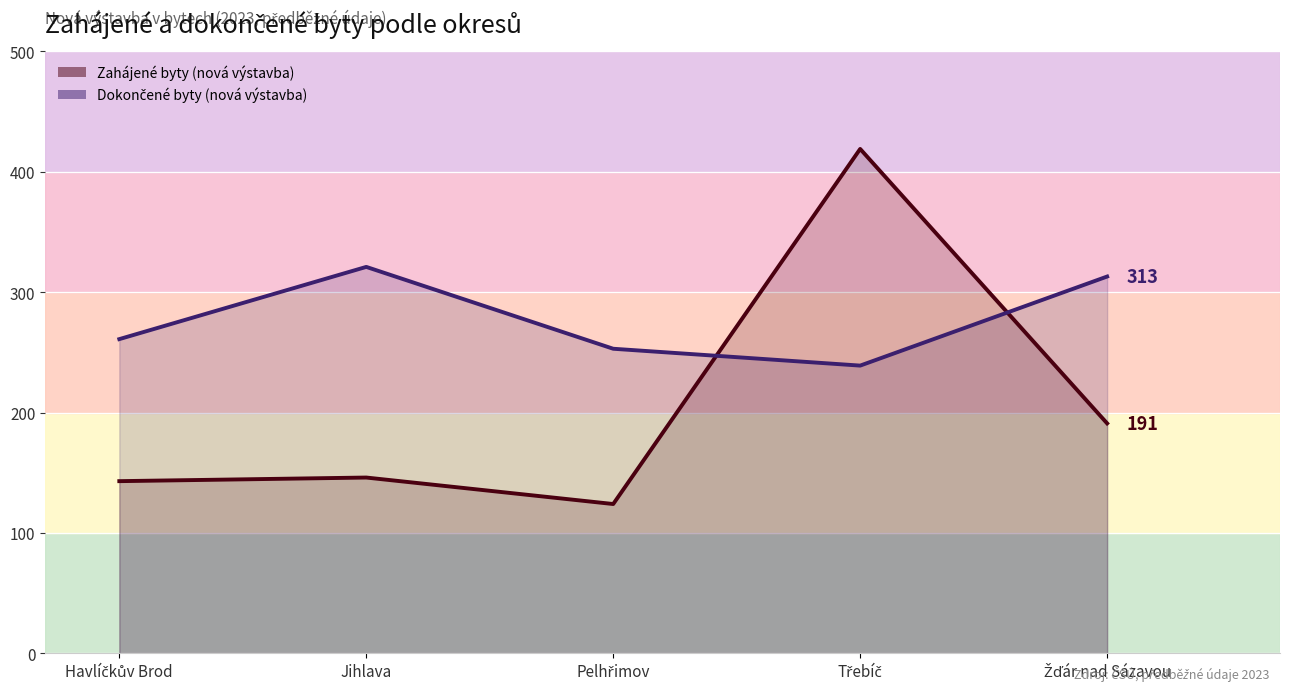

What is the average value of the Dokončené byty (nová výstavba) (linie) series?

277